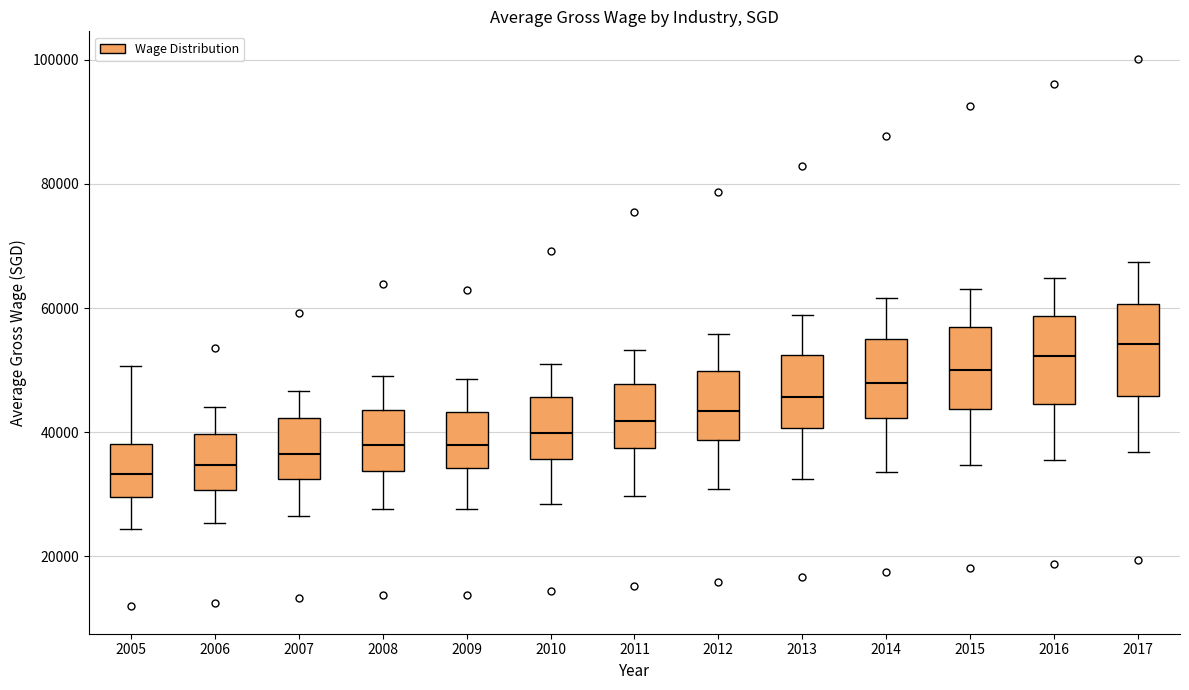

Where is the upper edge of the box at x = 2012 on the y-axis? The values are not printed on the chart, so give them approximately, as read against the axis.

50000